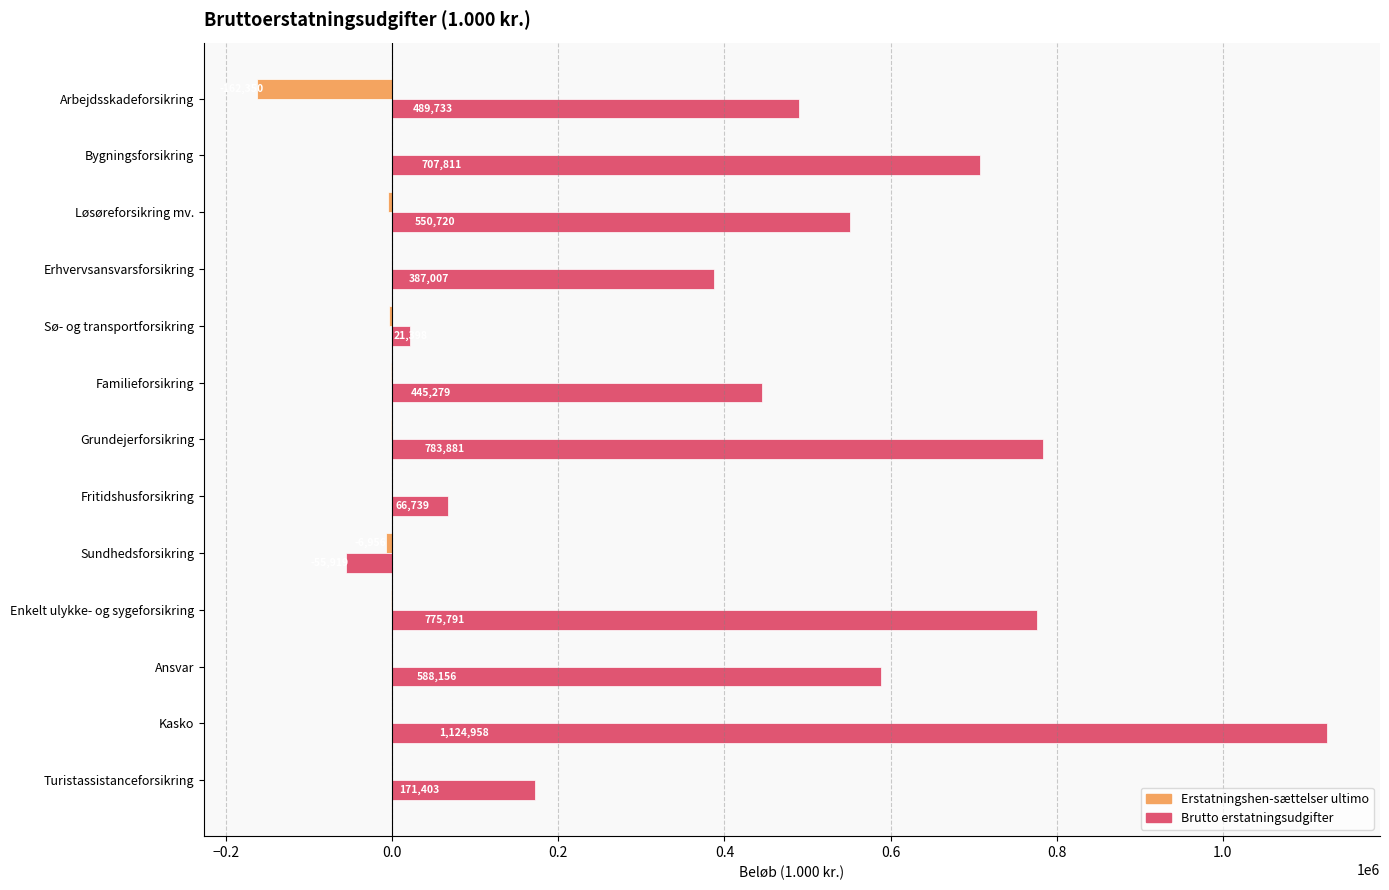

At which label is Erstatningshen-sættelser ultimo closest to -81175?

Sundhedsforsikring